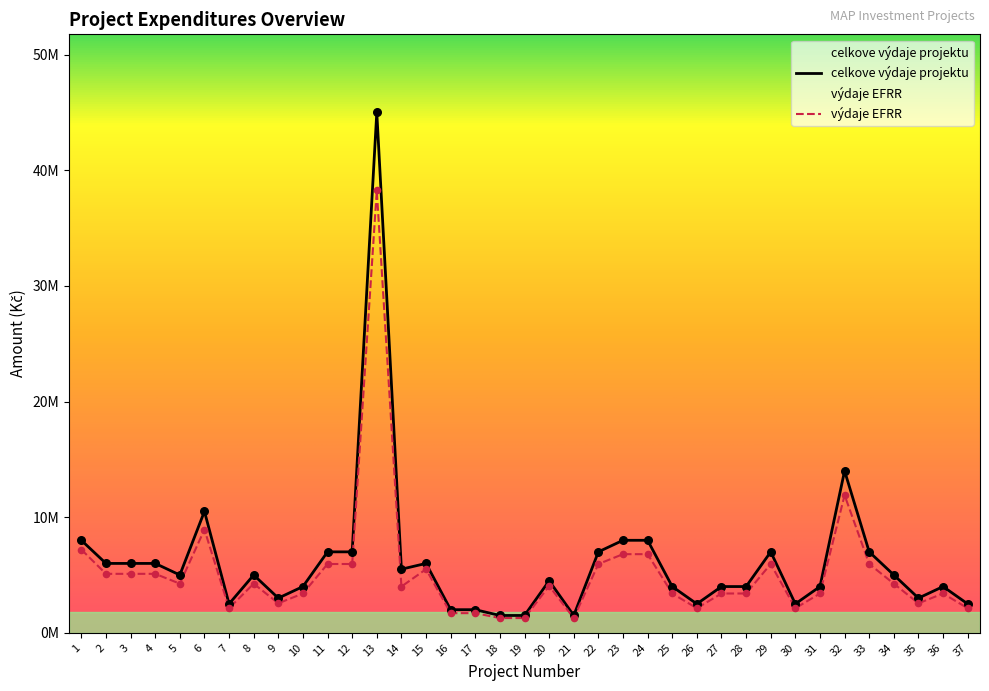

Which series has the largest total across all categories?

celkove výdaje projektu